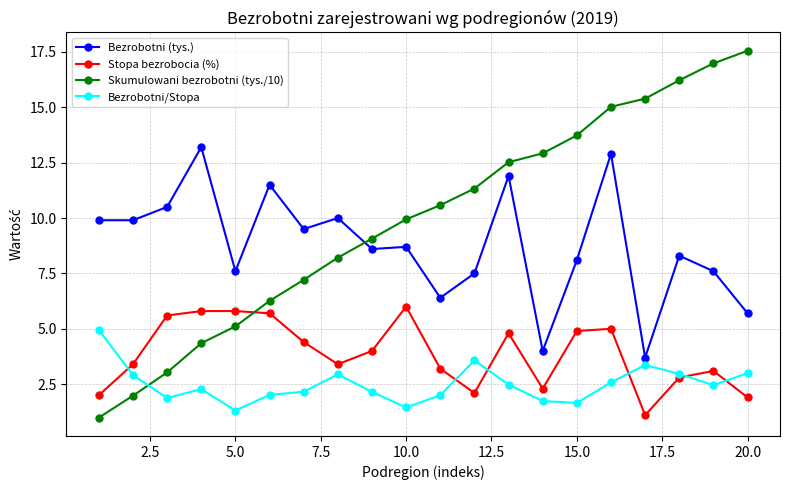

What is the value of the Stopa bezrobocia (%) point at the 6th from the left?

5.7